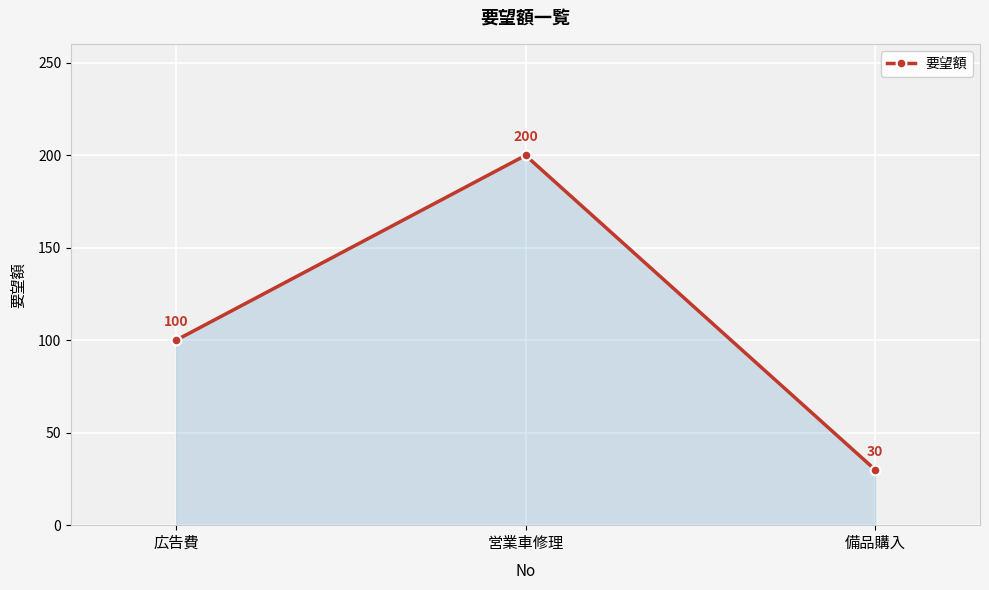

How many values are between 30 and 200?

3